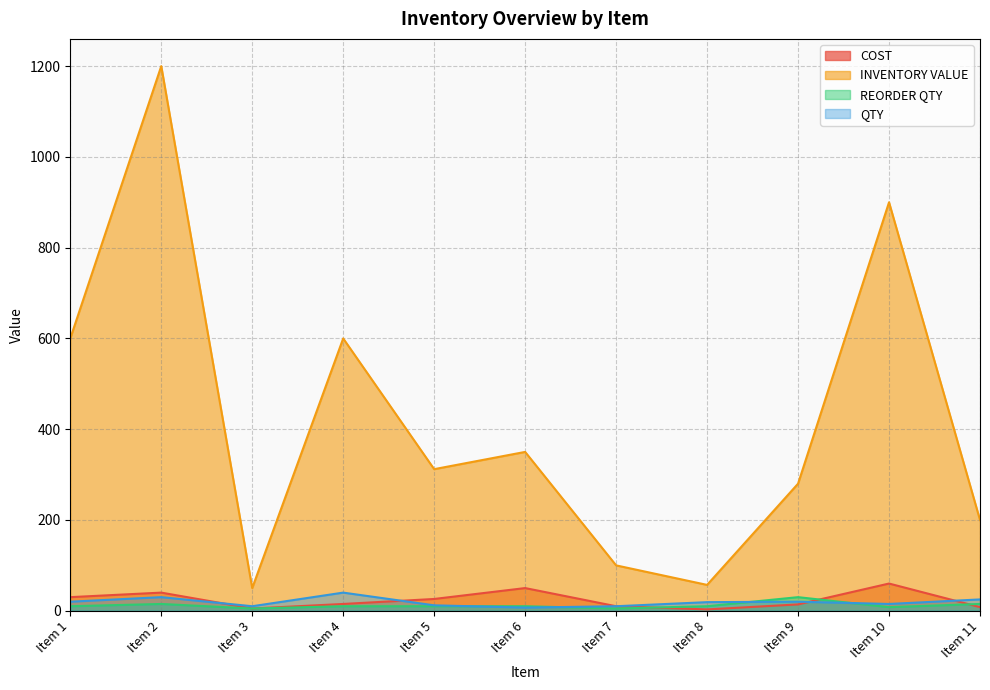

Where is the first local minimum for QTY?

Item 3